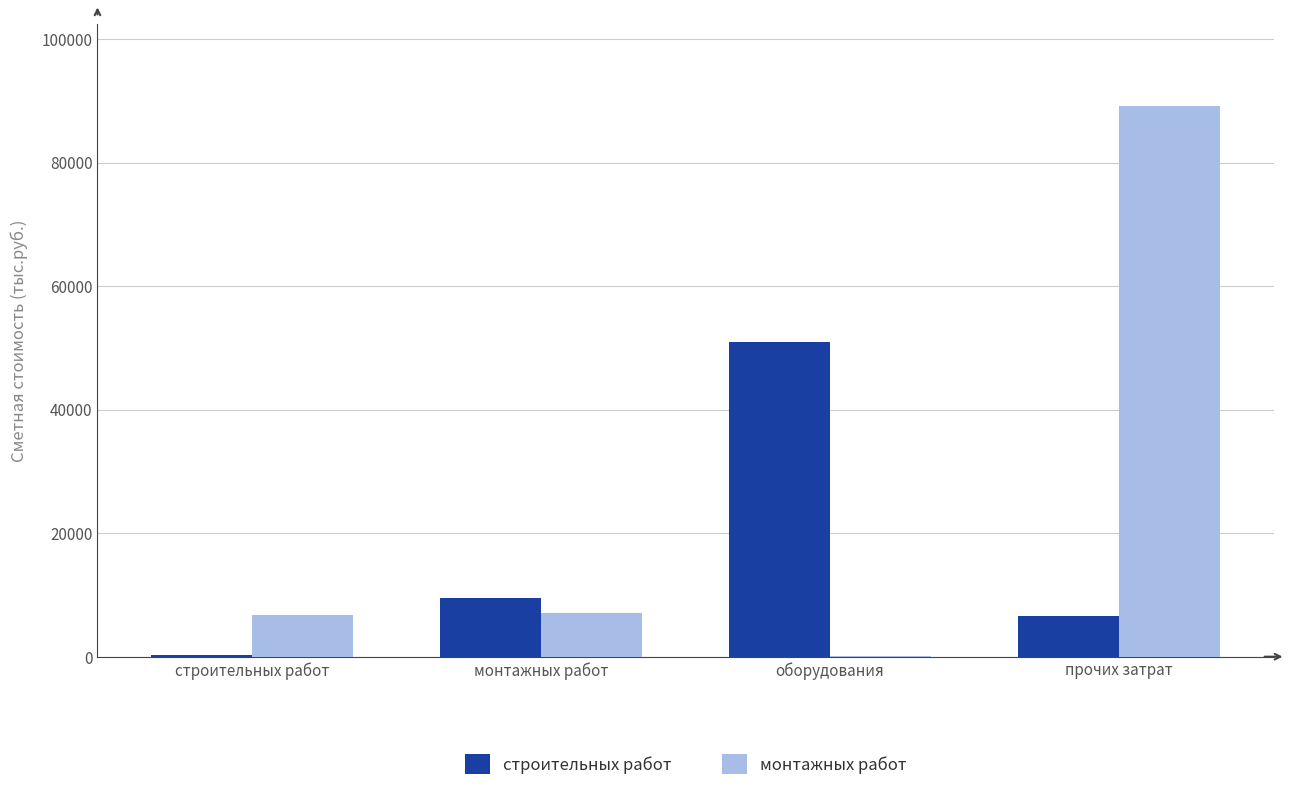

Which series has the largest total across all categories?

монтажных работ